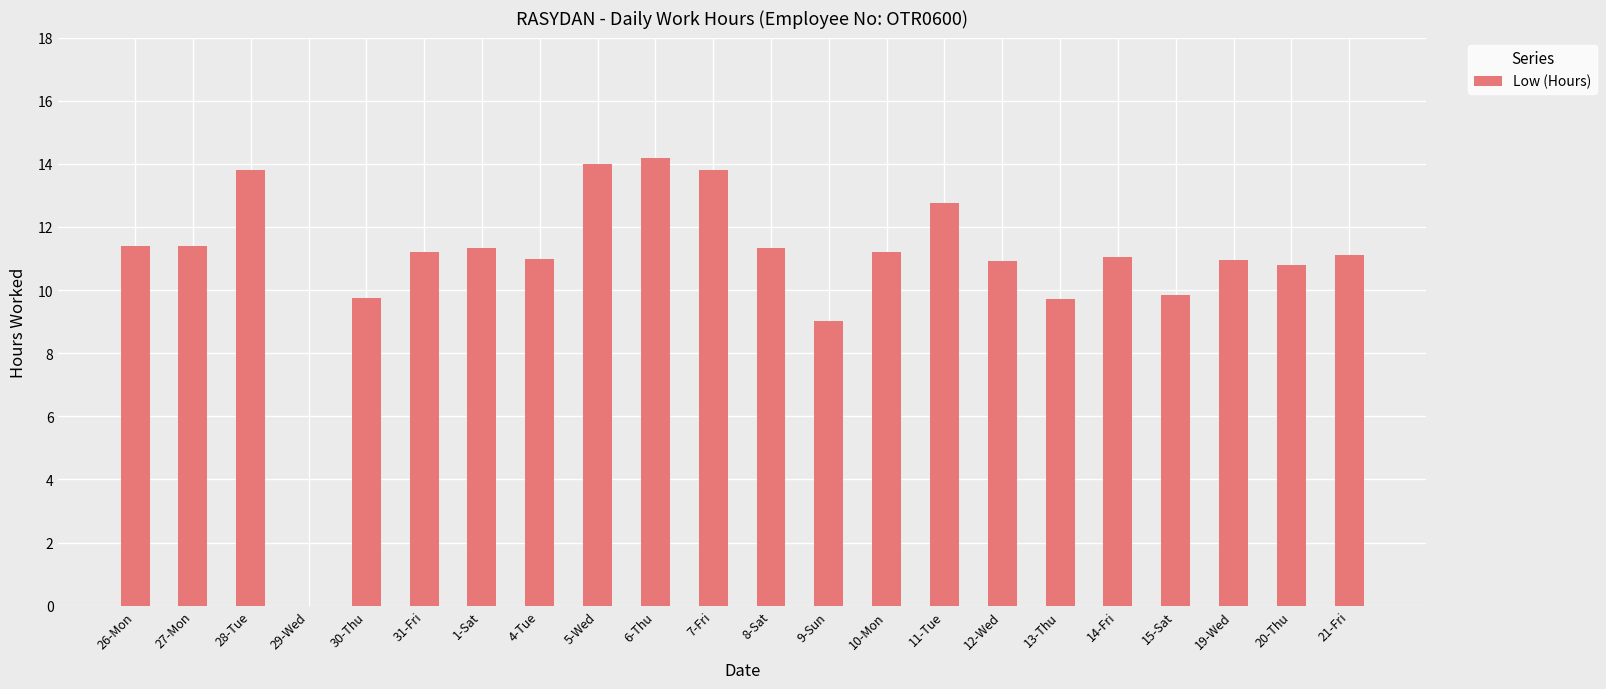

What is the sum of all values?

240.6